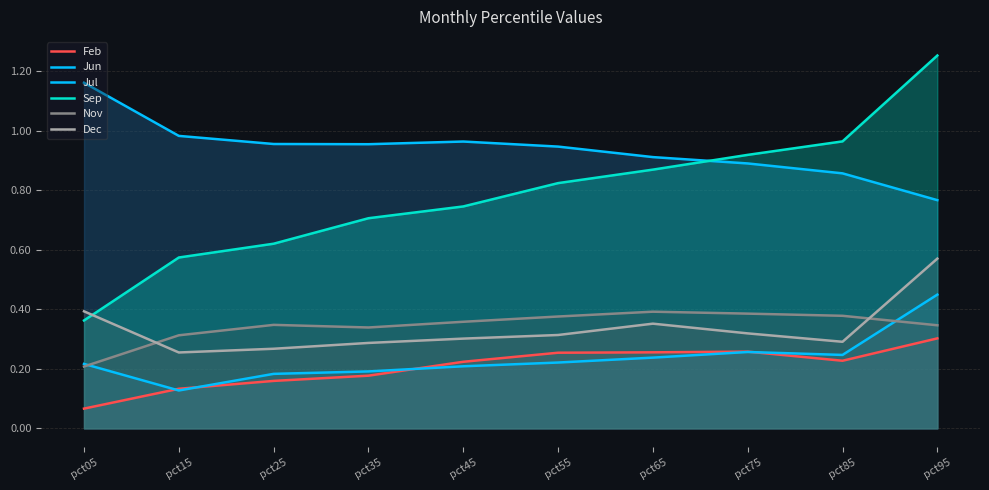

At how many categories does at least one series exceed 1?

2